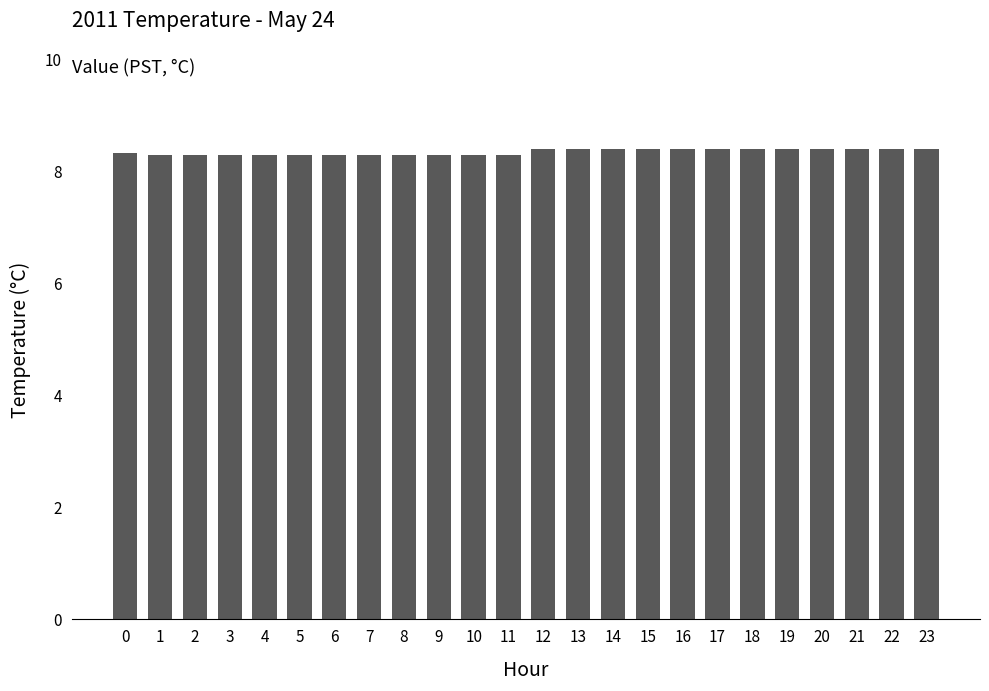

What is the value of the 7th bar from the left?

8.3